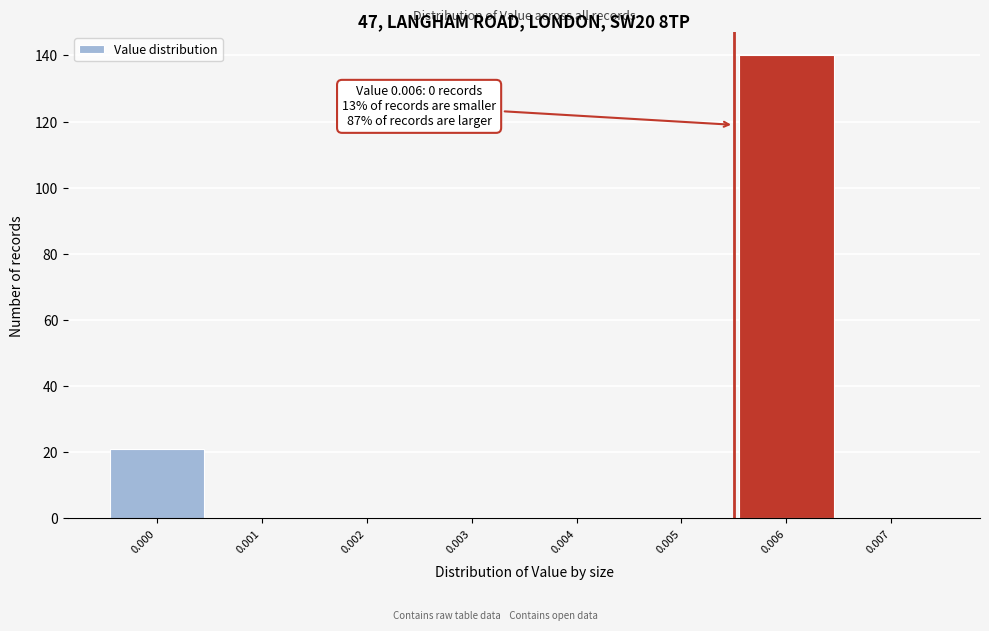

Reading left to right, what are all the values shown in this chart?

0.000=21	0.001=0	0.002=0	0.003=0	0.004=0	0.005=0	0.006=140	0.007=0